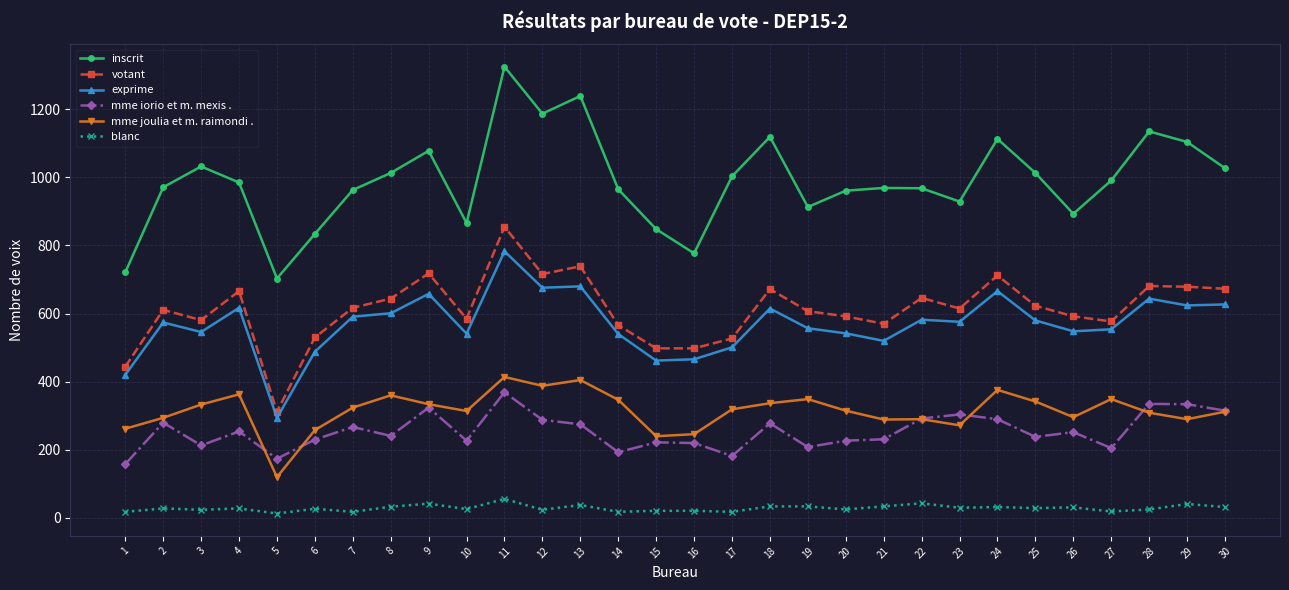

Which series has the widest spread of values?

inscrit